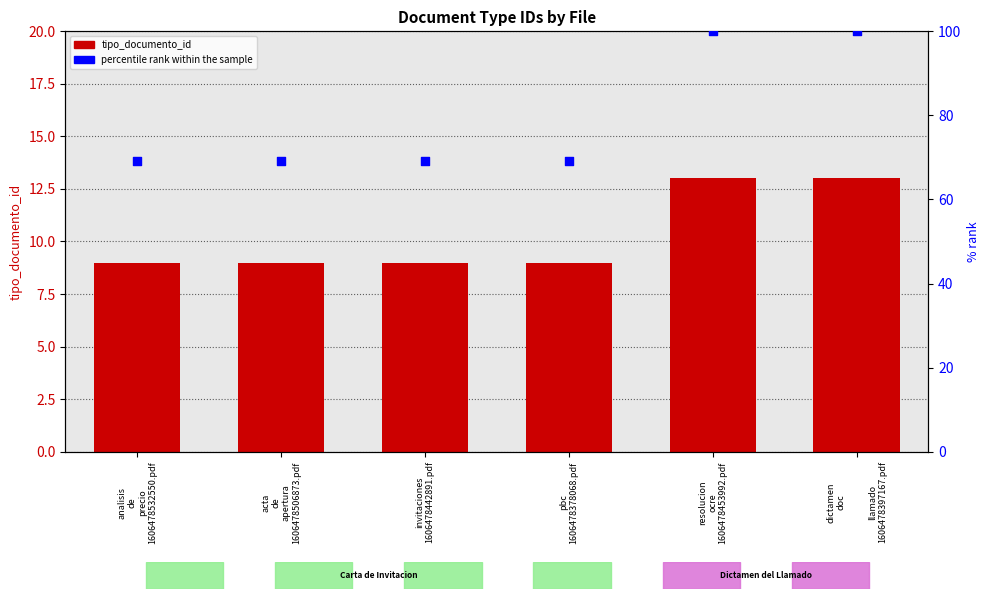

Which series contains the lowest Y value?

tipo_documento_id